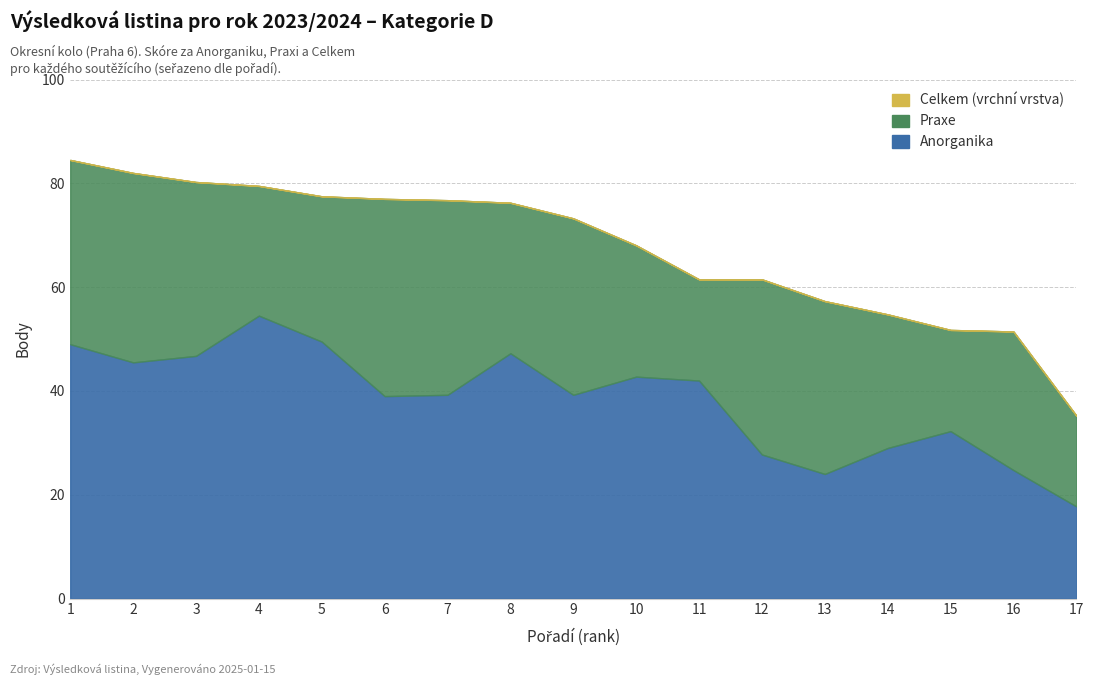

Does the chart have visible grid lines?

Yes